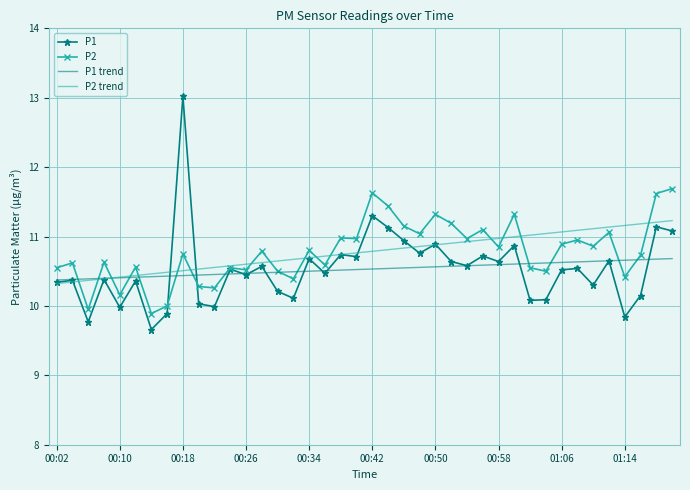

What is the smallest value displayed?

9.7